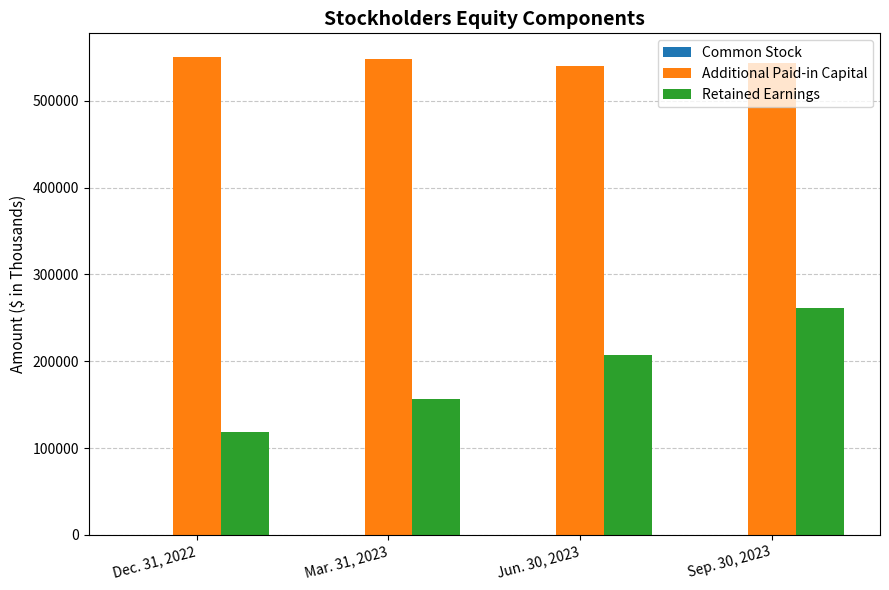

Which series changed the most between Jun. 30, 2023 and Sep. 30, 2023?

Retained Earnings